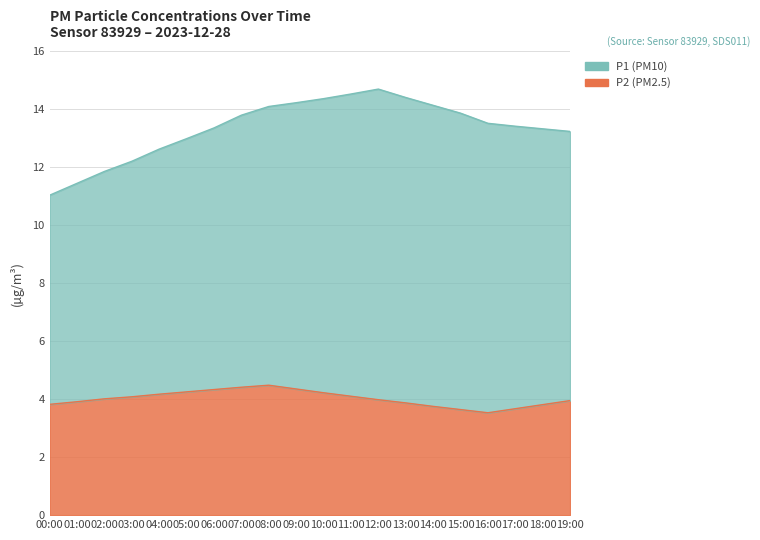

Is it true that the value at 08:00 is 1.5?

False